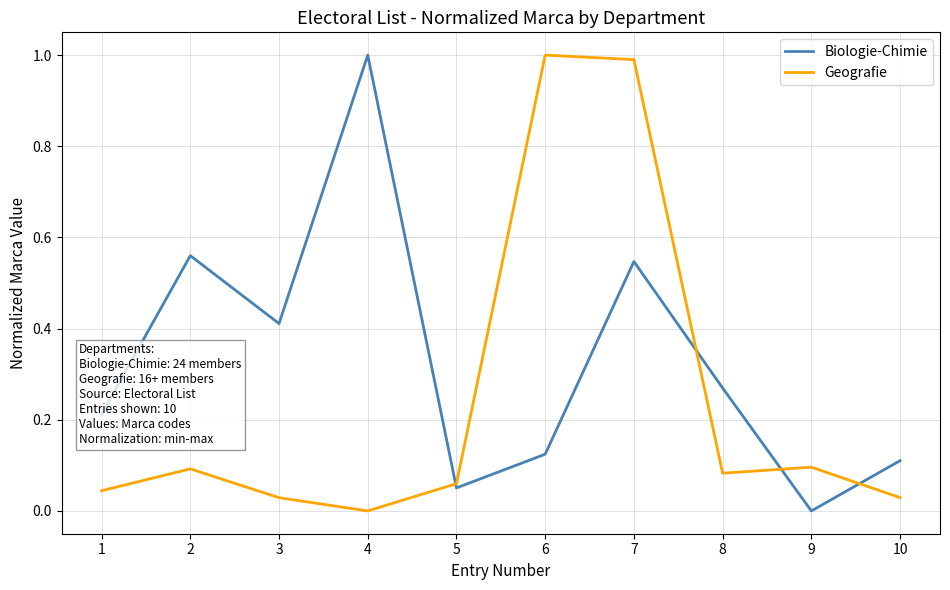

Which series has the largest total across all categories?

Biologie-Chimie